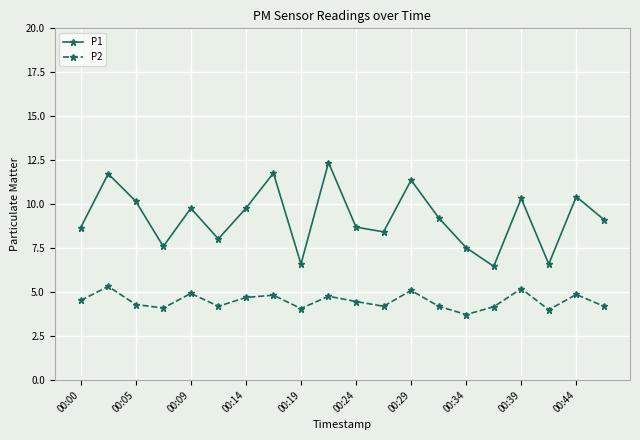

True or false: P2 has more than 1 interior local peaks.

True